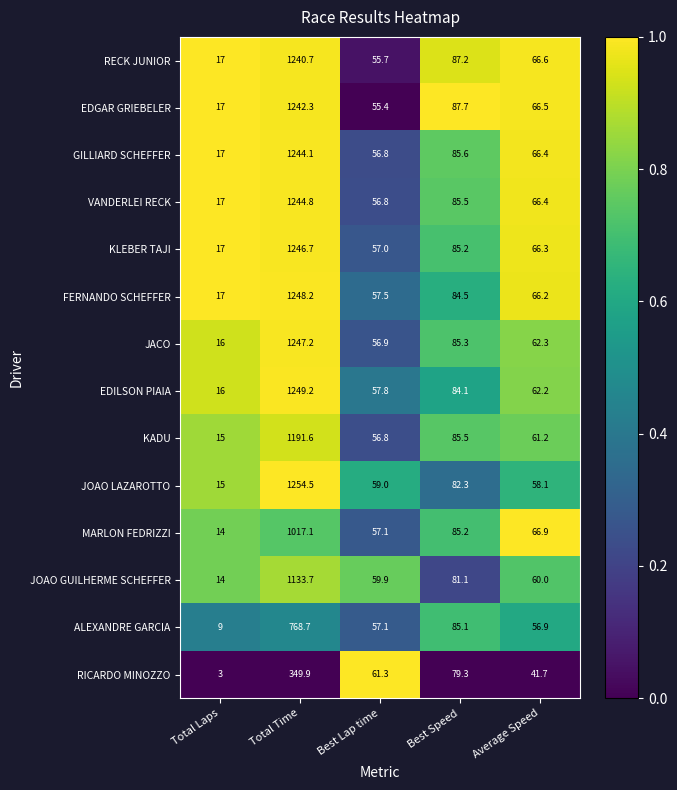

Which series has the largest total across all categories?

FERNANDO SCHEFFER